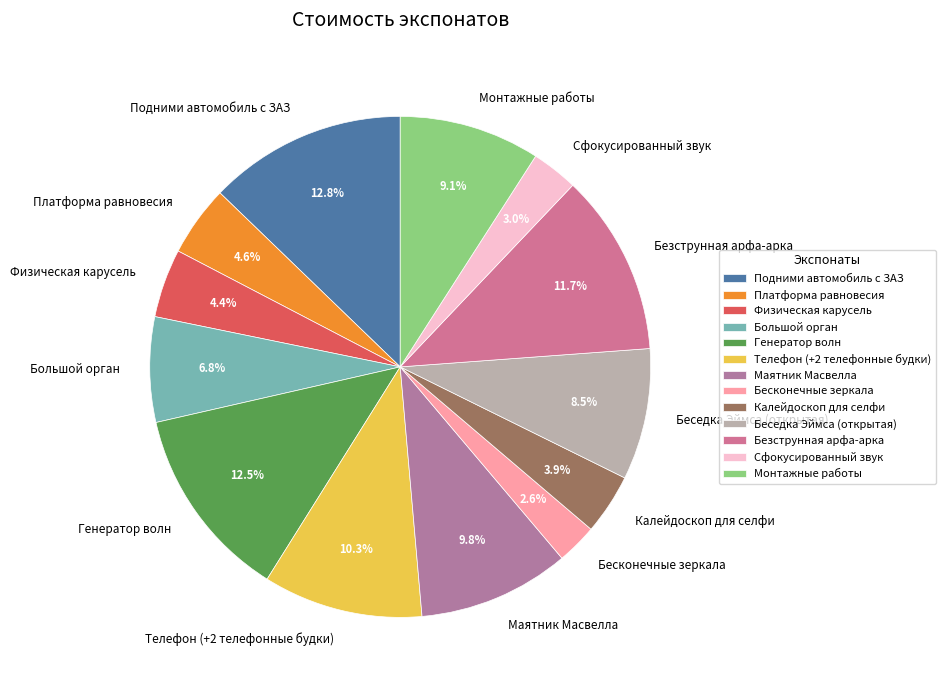

Does Маятник Масвелла account for over 50% of the chart?

No